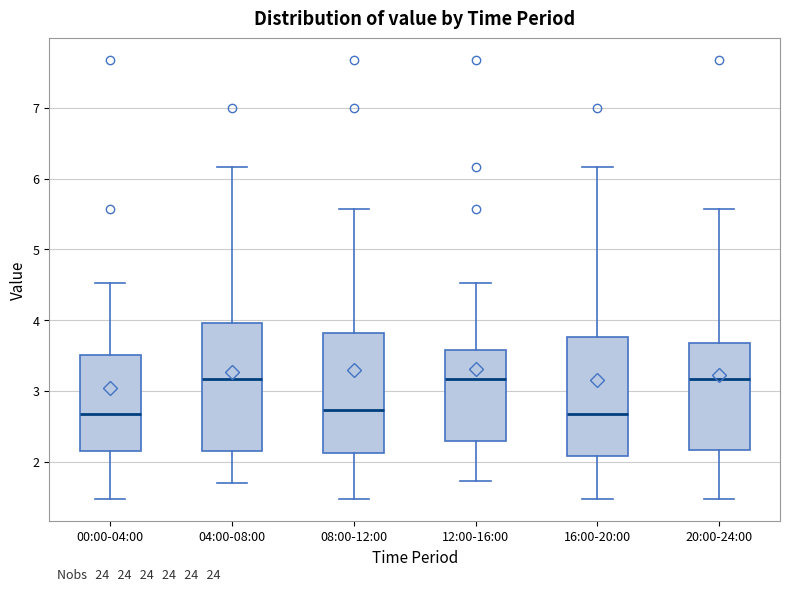

Which box is the tallest, from its lower edge to its upper edge?

04:00-08:00